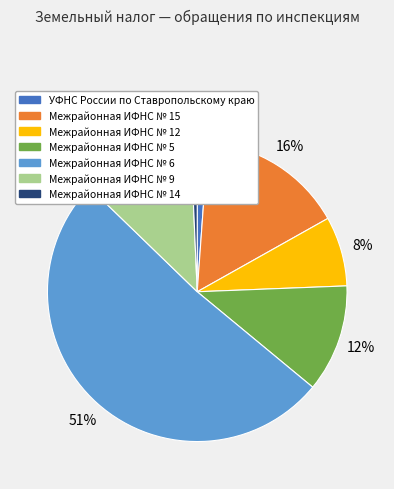

To the nearest percent, what is the average slice percentage?

14%